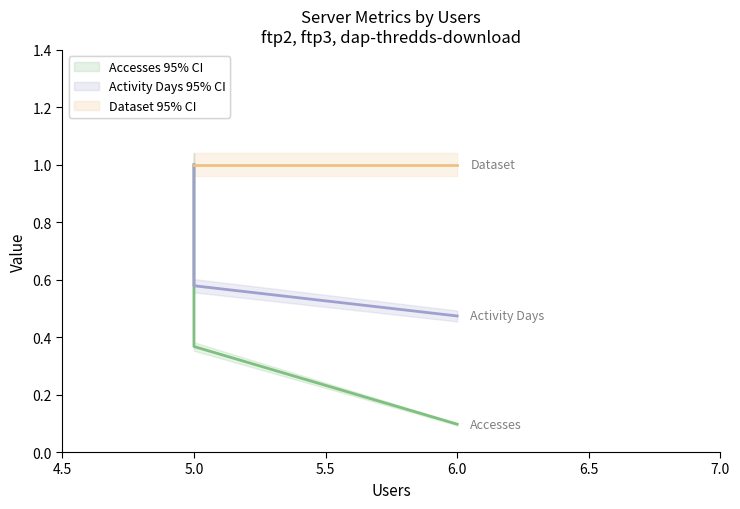

What is the maximum value for Dataset?

1.0